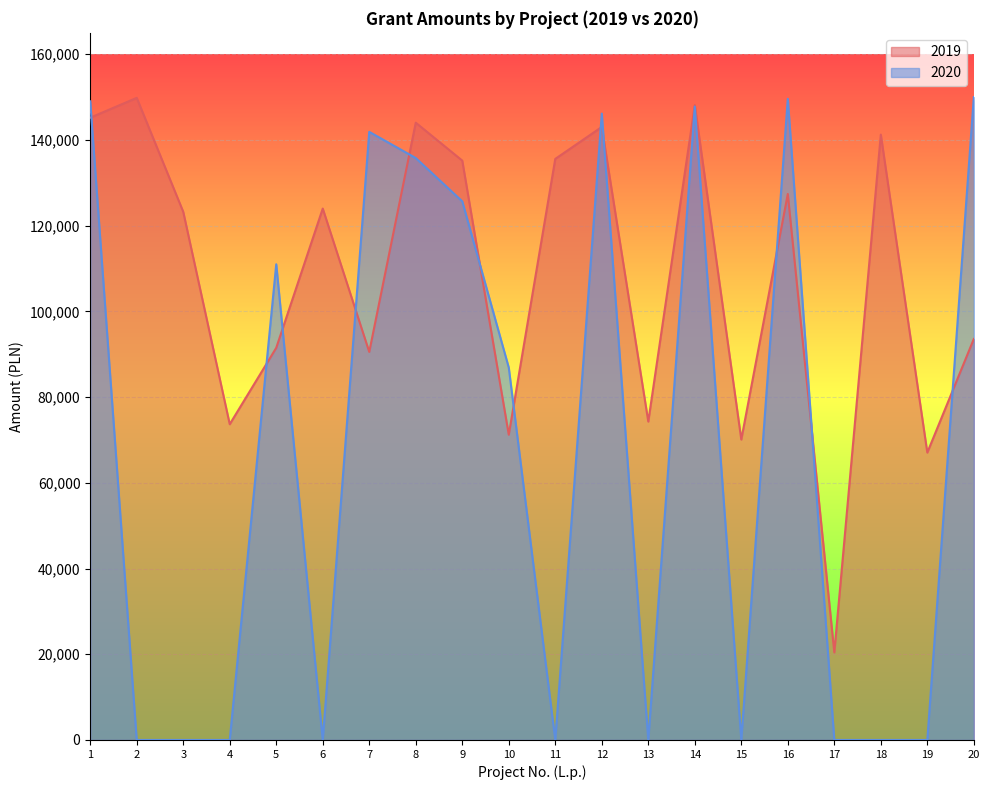

The 2020 series shows 0 at 19. True or false?

True